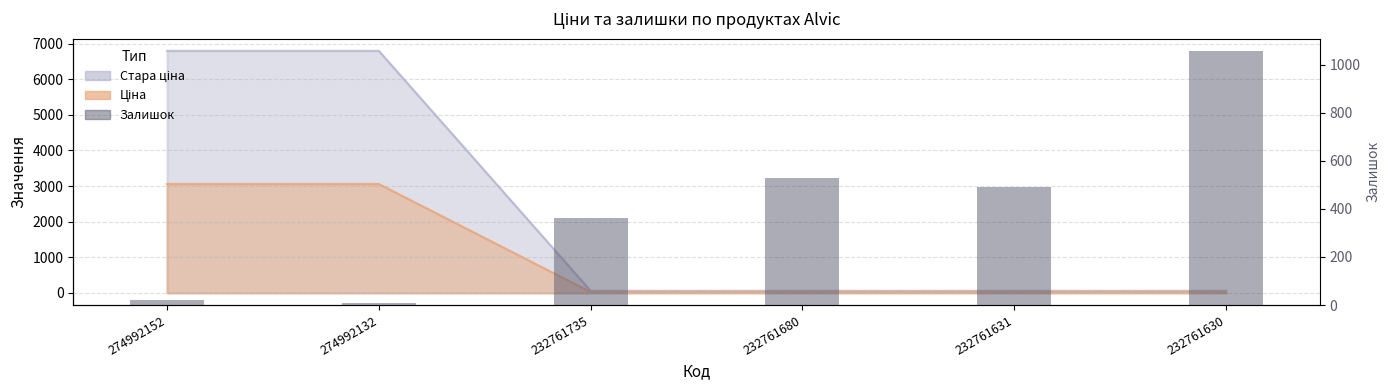

How many categories are shown in the chart?

6